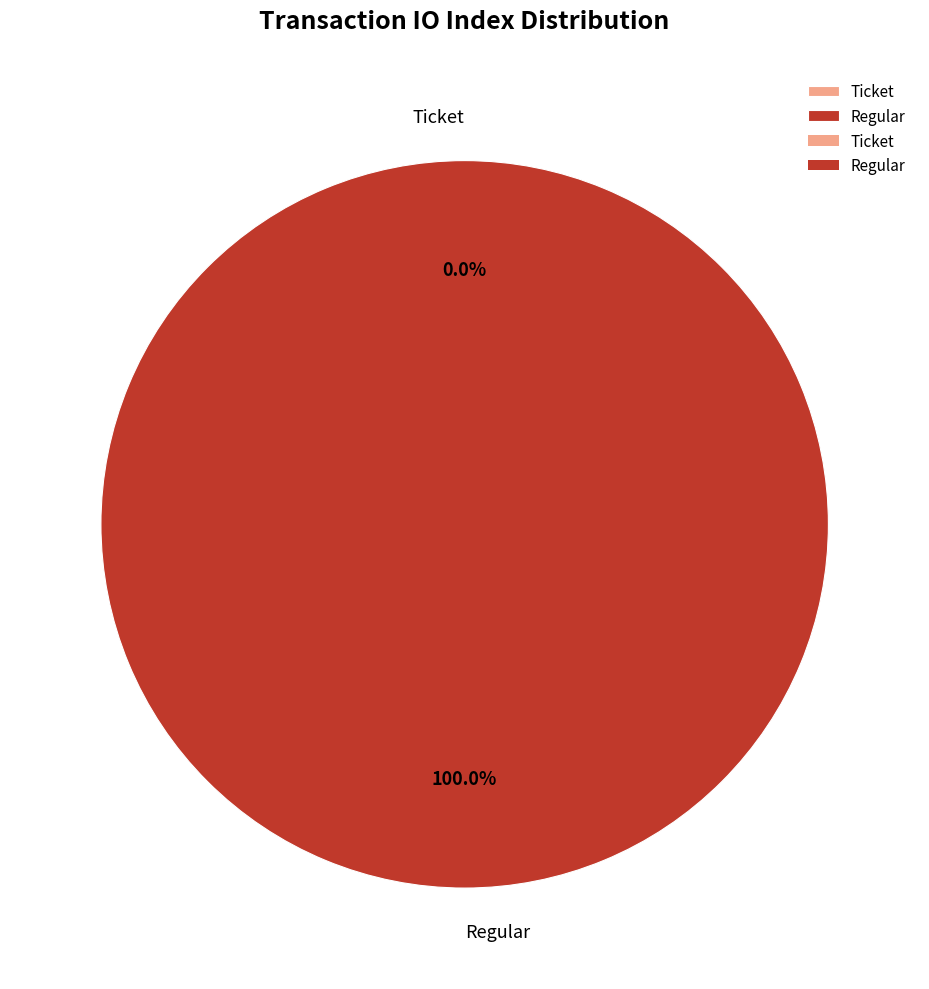

Which has a higher value, Regular or Ticket?

Regular